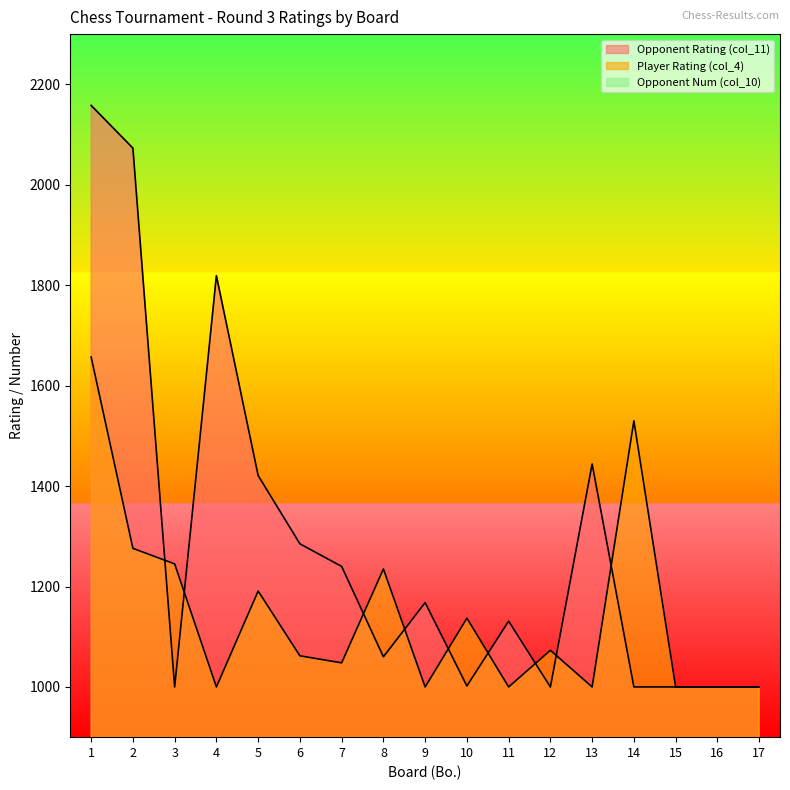

How many data points in Opponent Rating (col_11) are above 1131?

8